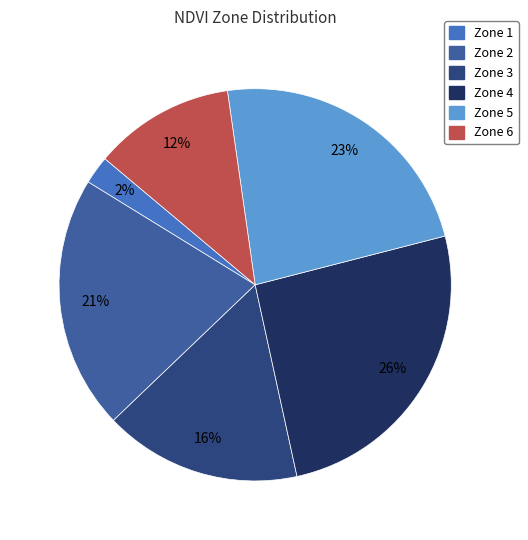

Which slice is the smallest?

Zone 1